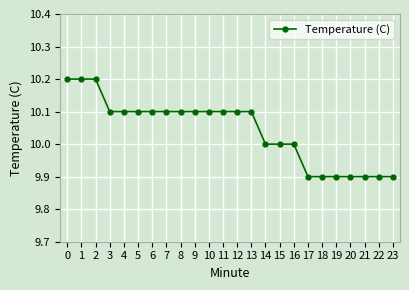

What is the difference between the maximum and minimum values?

0.3